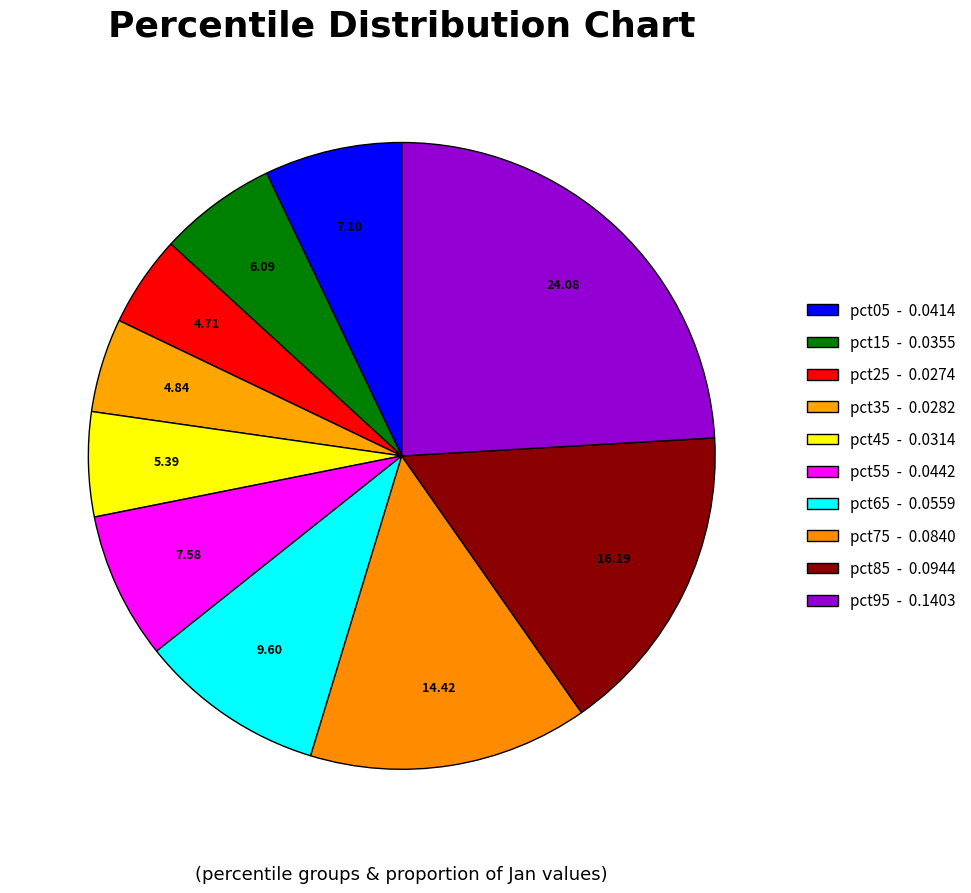

Count the number of slices in the pie.

10